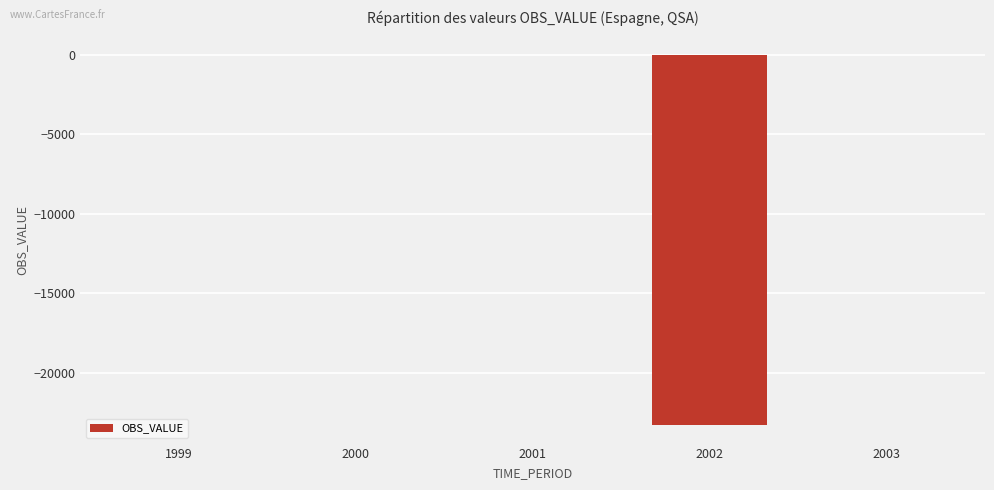

Are the bars horizontal?

No